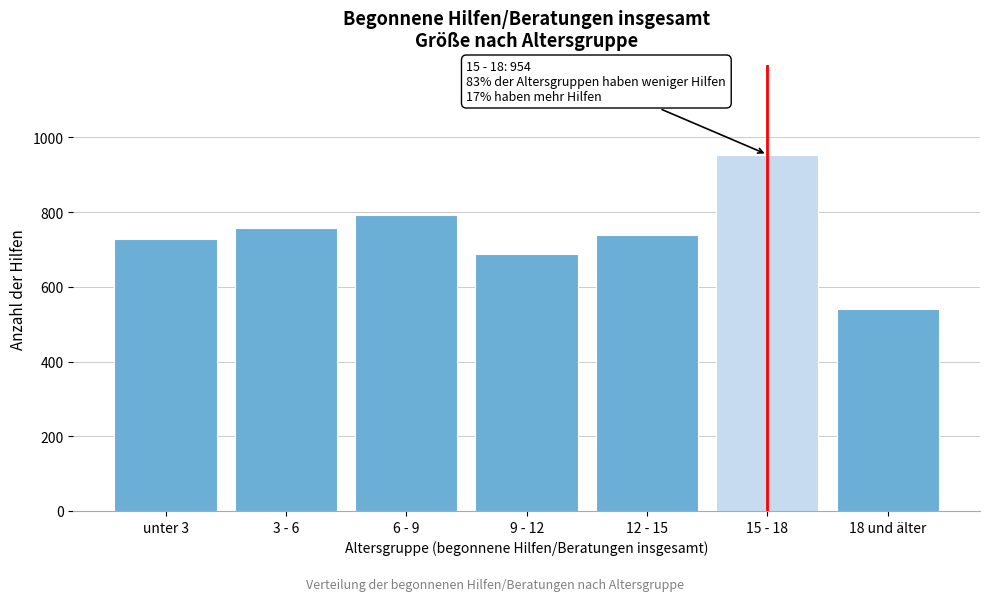

Reading right to left, extract all data points from this chart.

541	954	739	689	792	757	728